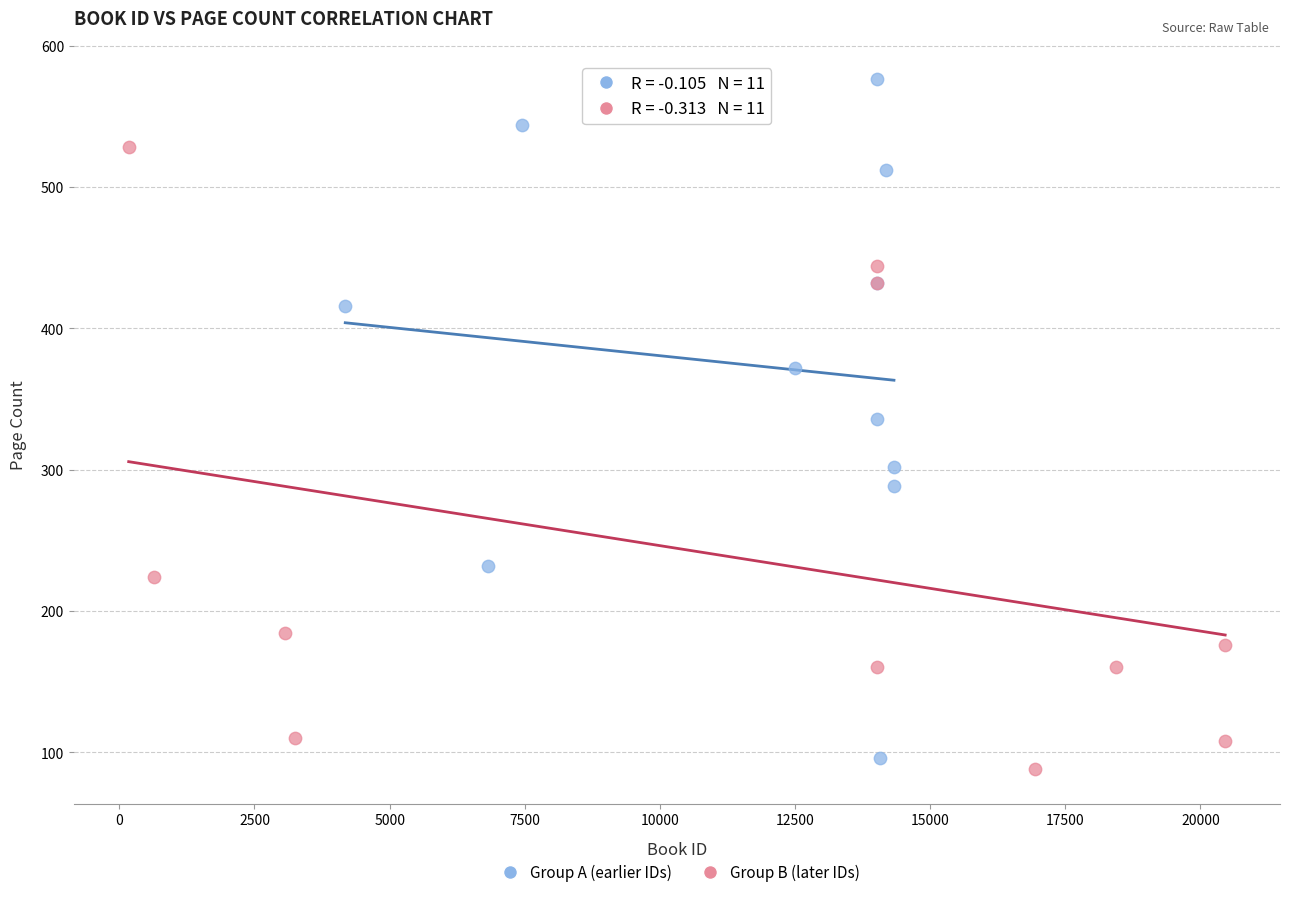

Which series reaches the maximum Y coordinate?

Group A (earlier IDs)